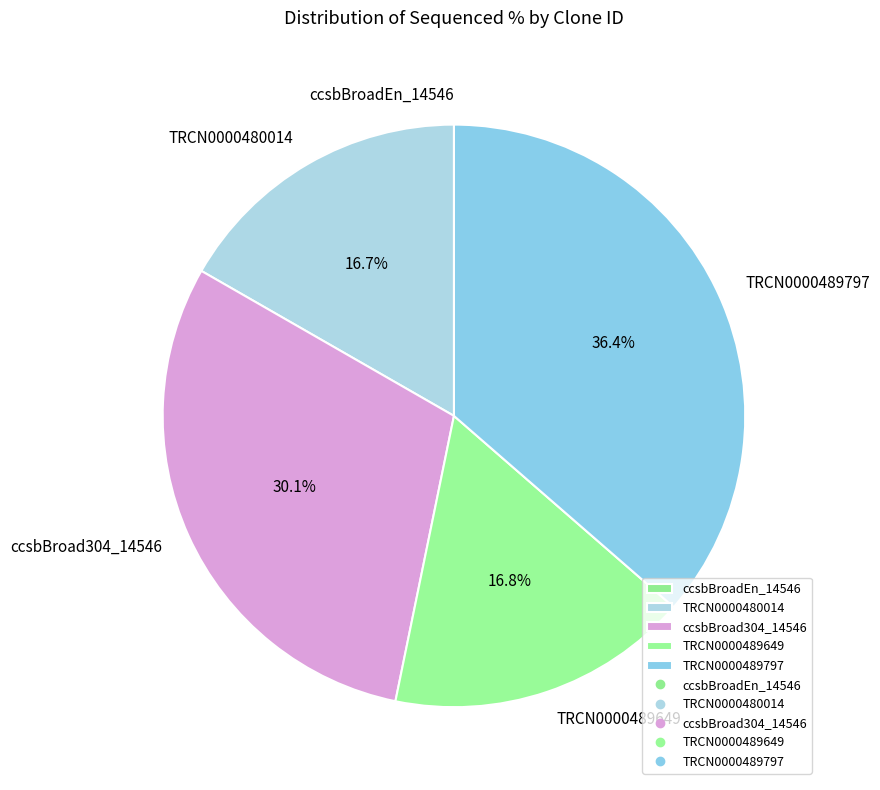

Combined, do ccsbBroad304_14546 and TRCN0000480014 account for over 50%?

No